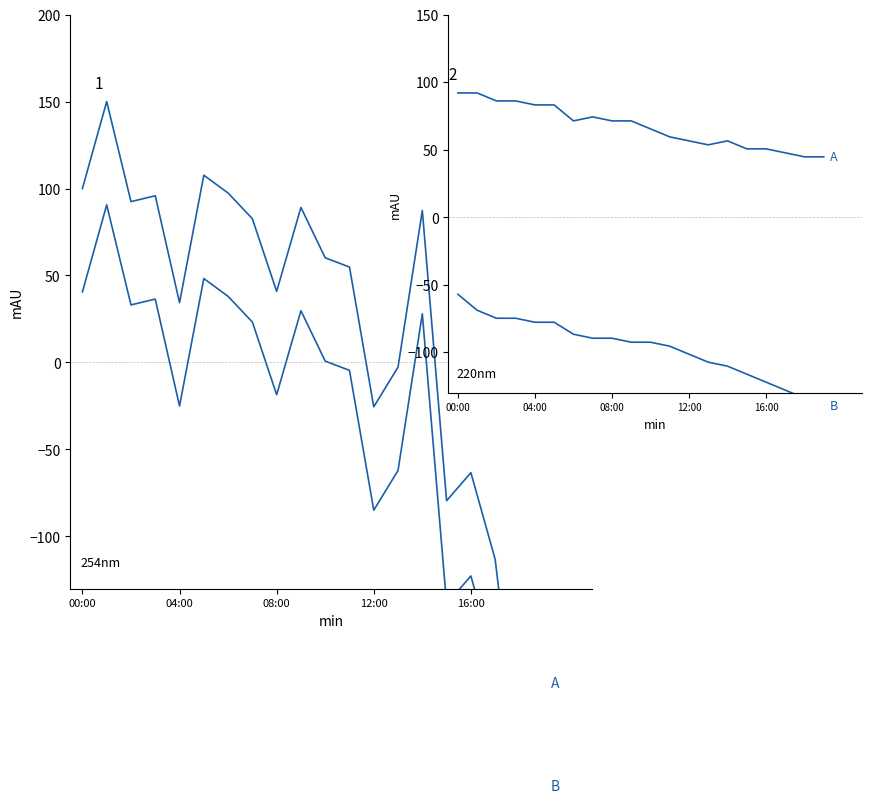

At 18, list the series in order from largest to smallest.

A, B